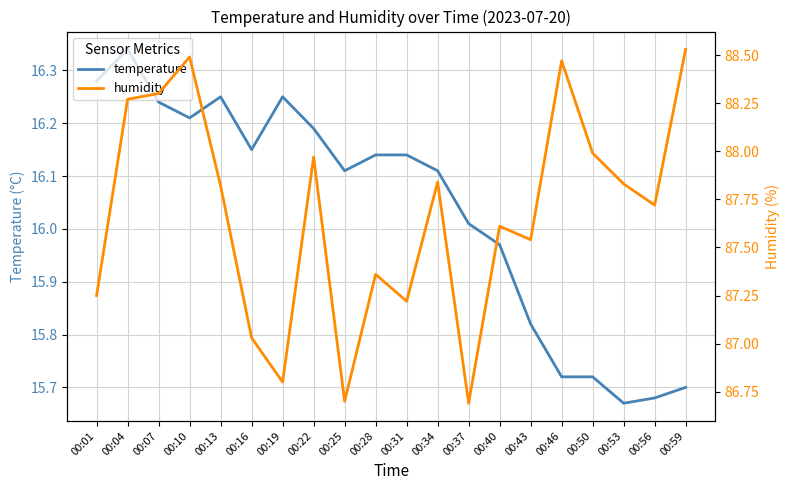

The value of humidity at 00:50 is 88.0. True or false?

True